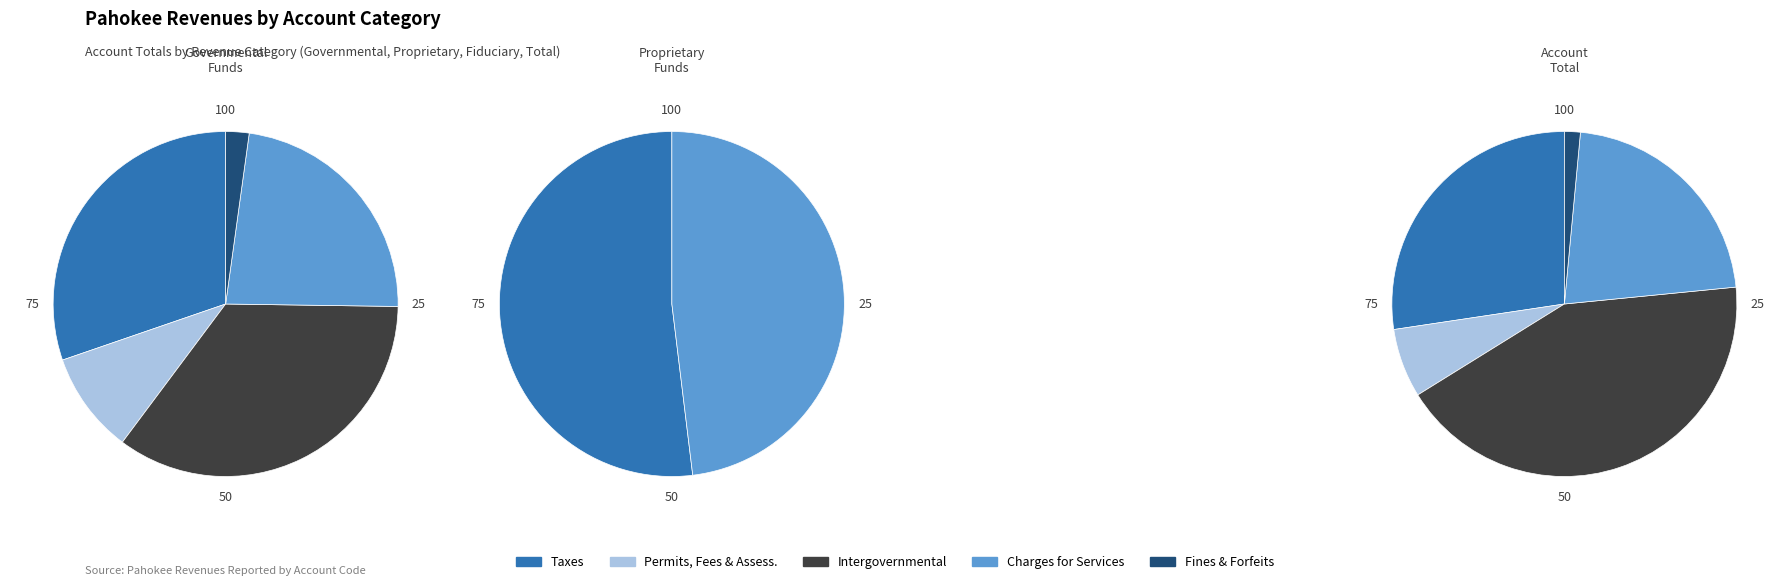

Does Intergovernmental Revenue represent more than half of the total?

No